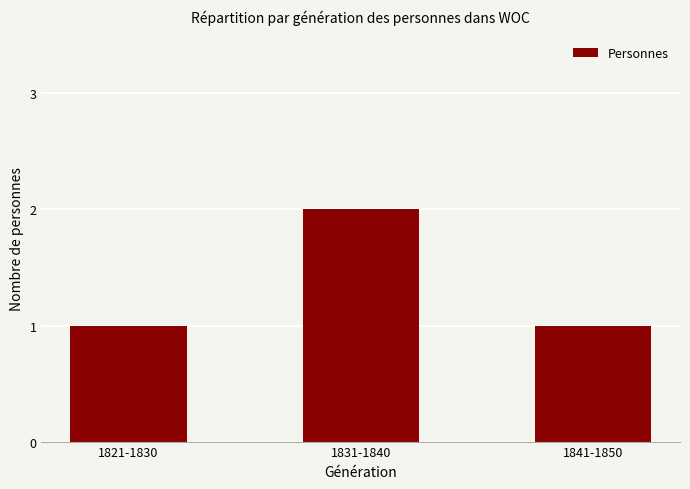

What is the label of the 1st bar from the left?

1821-1830